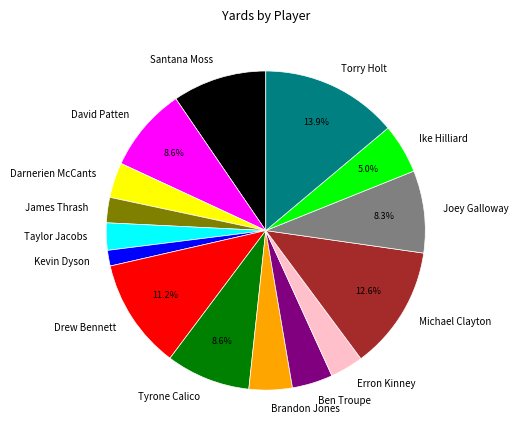

Does any single category account for the majority?

No